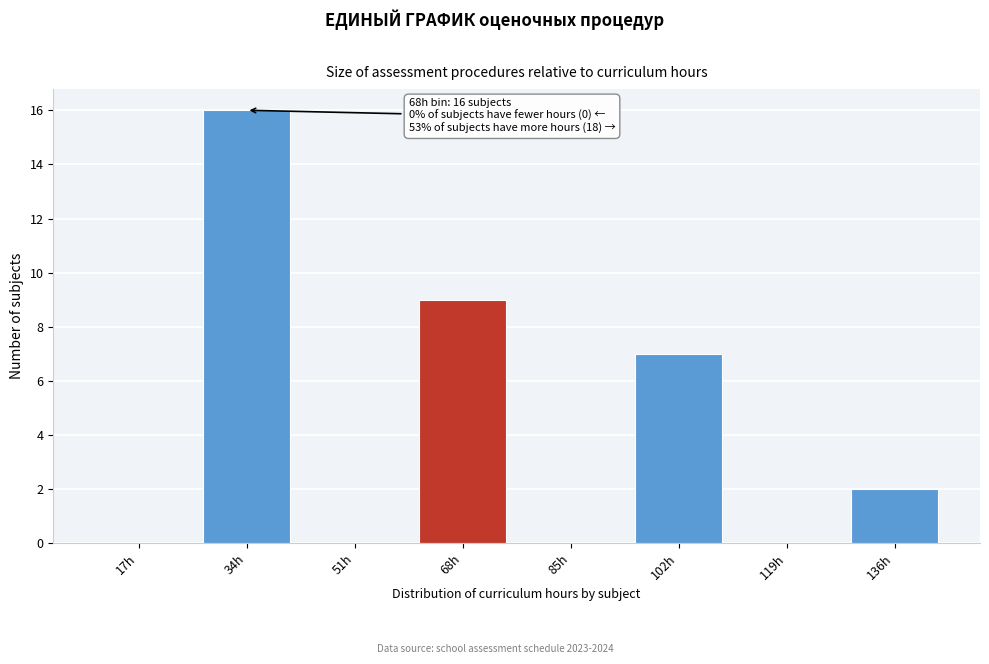

Reading left to right, transcribe all the data shown in this chart.

17h=0	34h=16	51h=0	68h=9	85h=0	102h=7	119h=0	136h=2